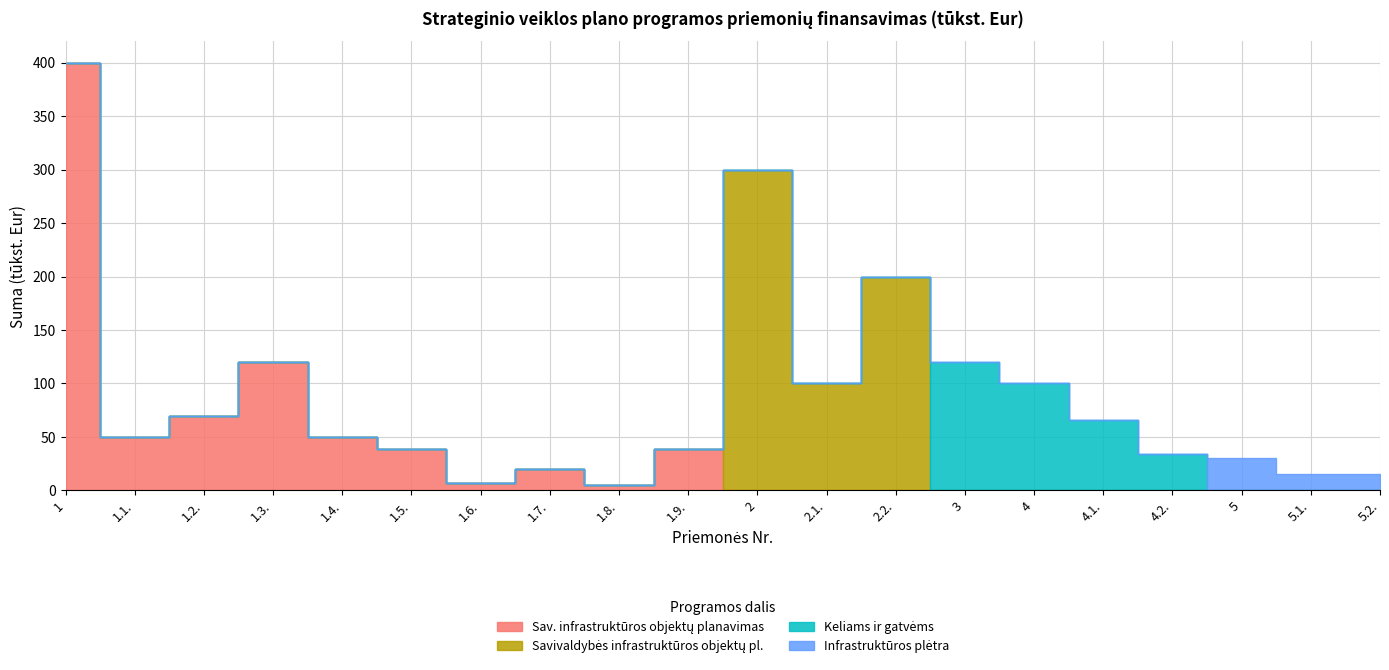

What position from the right is 1.3.?

17